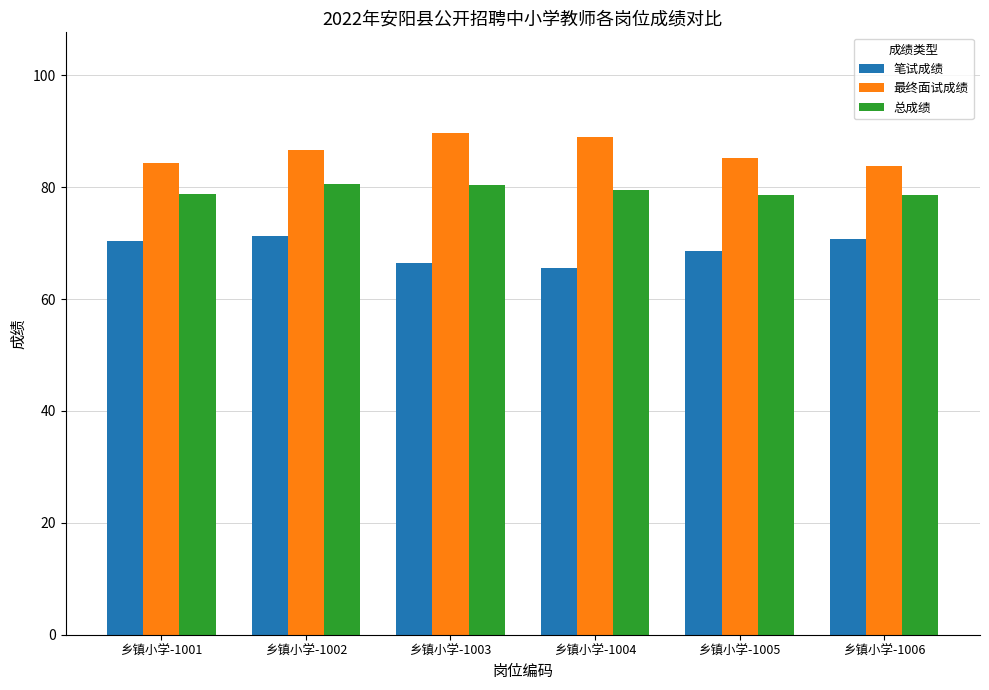

What is the minimum value shown in the chart?

65.5